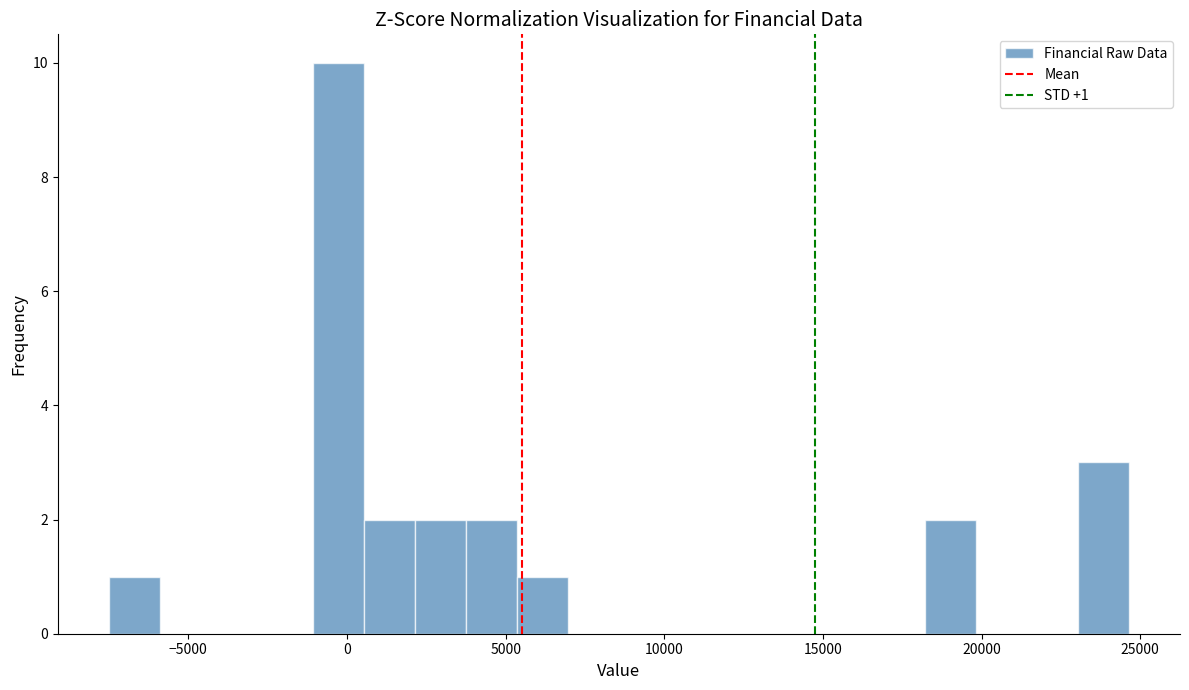

Around what value on the x-axis is the tallest bar? Give the approximate position of its centre, as read against the axis.

-500